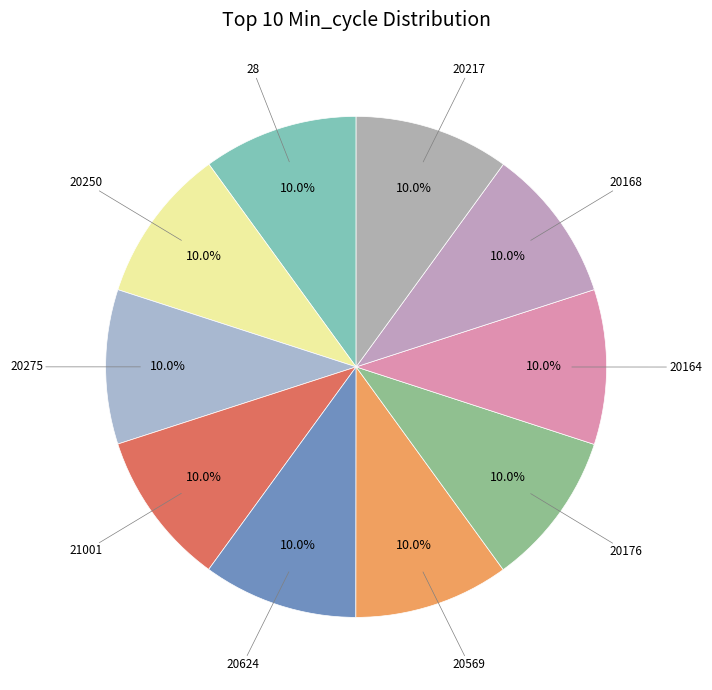

How many slices are in this pie chart?

10